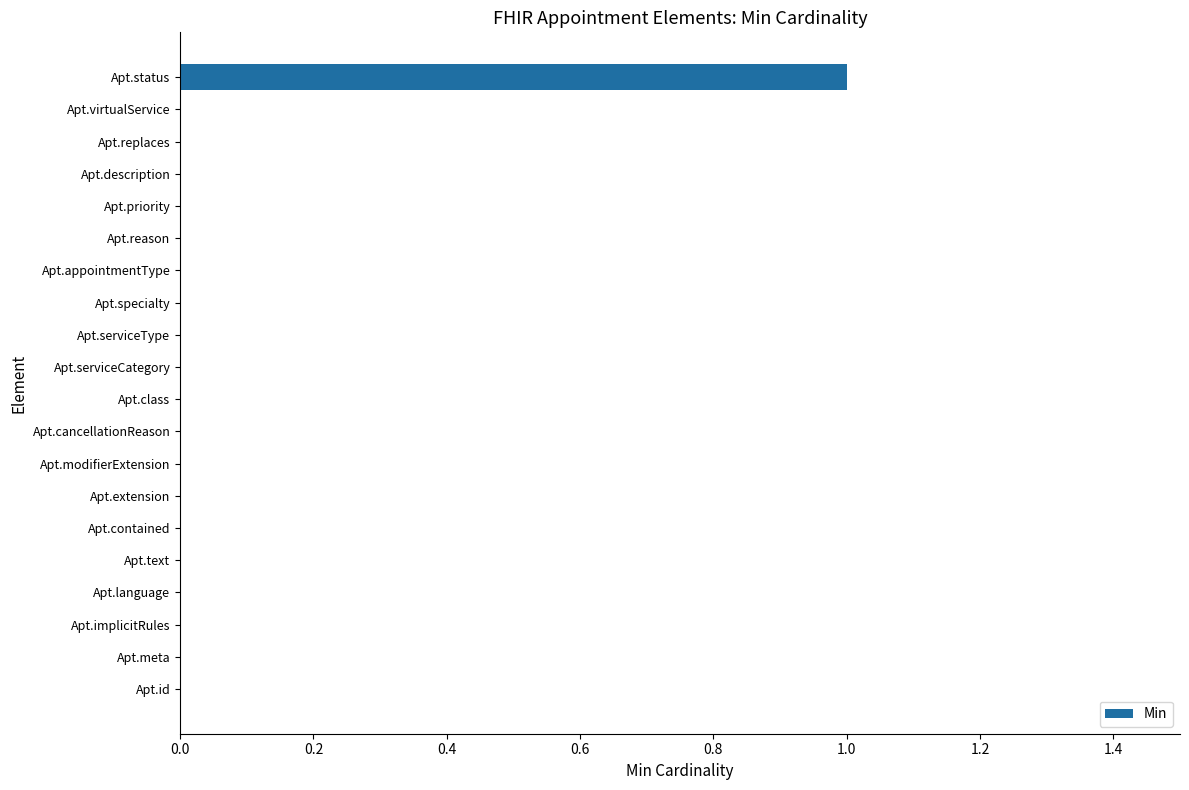

Reading bottom to top, list all the values displayed in this chart.

Apt.id=0	Apt.meta=0	Apt.implicitRules=0	Apt.language=0	Apt.text=0	Apt.contained=0	Apt.extension=0	Apt.modifierExtension=0	Apt.cancellationReason=0	Apt.class=0	Apt.serviceCategory=0	Apt.serviceType=0	Apt.specialty=0	Apt.appointmentType=0	Apt.reason=0	Apt.priority=0	Apt.description=0	Apt.replaces=0	Apt.virtualService=0	Apt.status=1